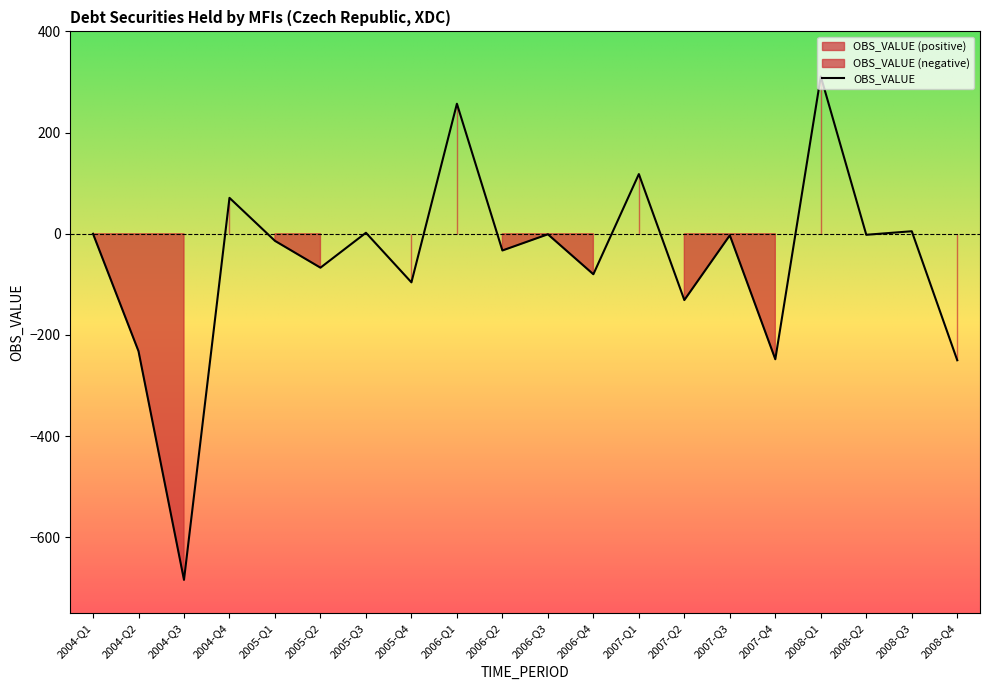

What is the label of the 18th point from the right?

2004-Q3